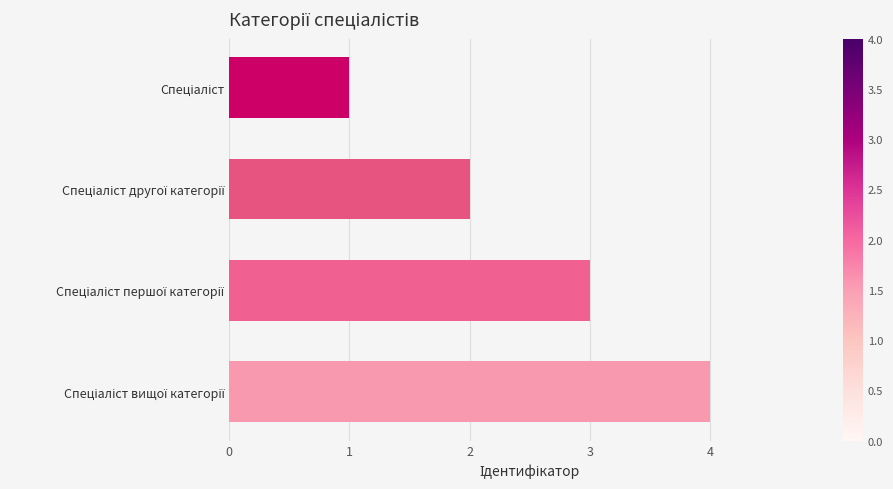

What is the greatest value displayed?

4